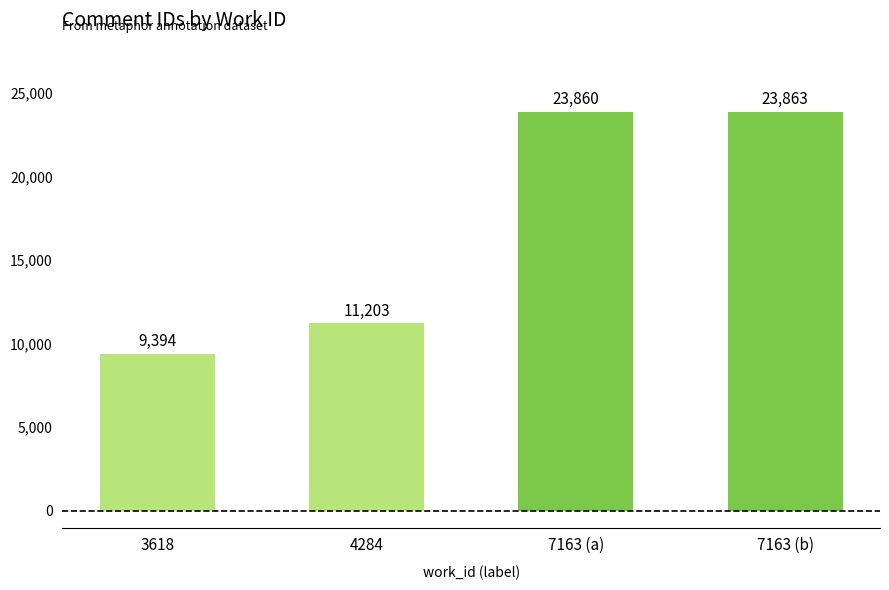

What is the ratio of the value at 3618 to the value at 7163 (b)?

0.4